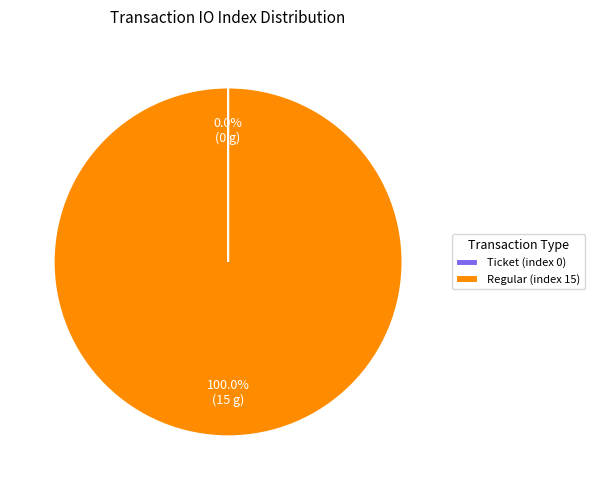

Is there any slice that represents more than half of the pie?

Yes